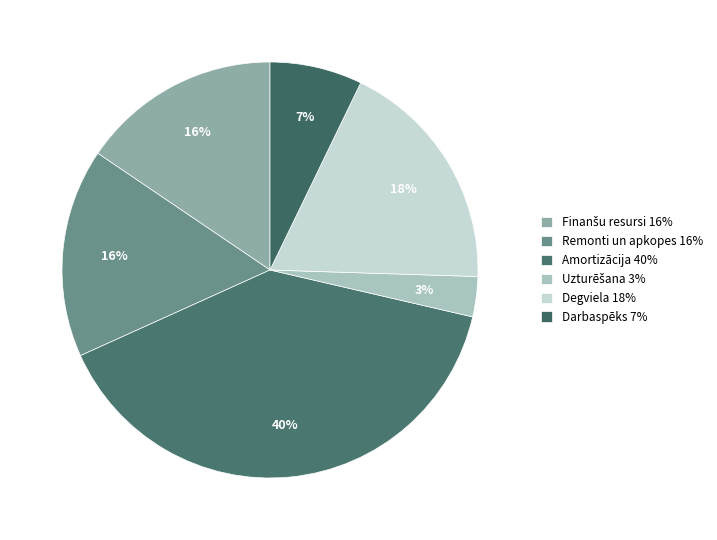

Does any single category account for the majority?

No